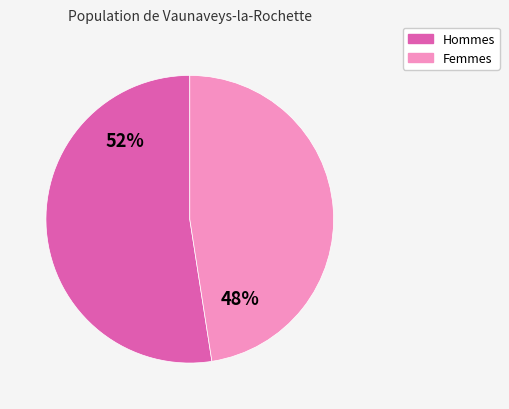

How many slices are in this pie chart?

2